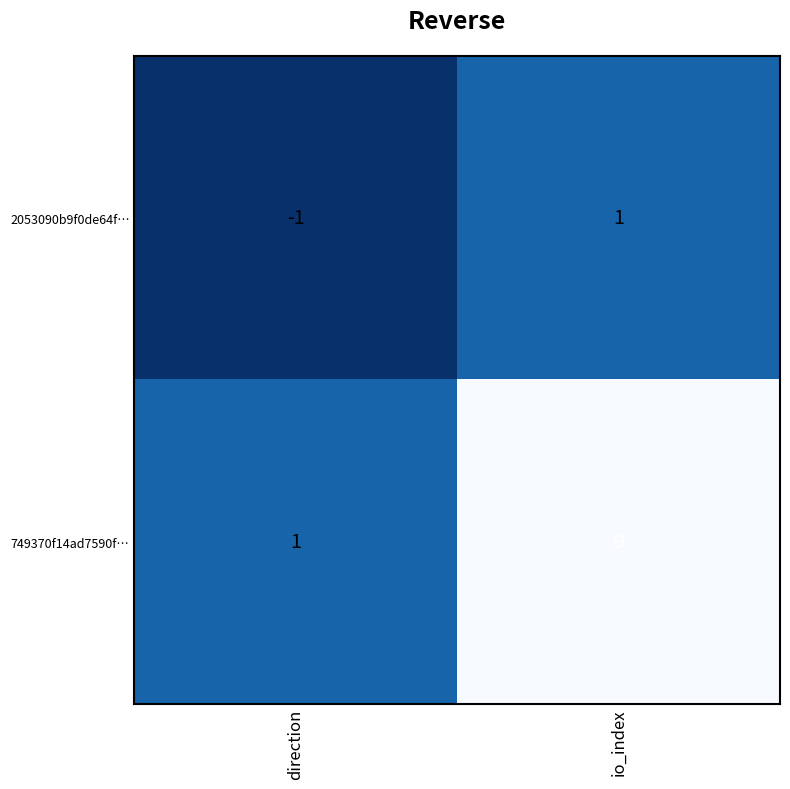

Reading right to left, what are all the values shown in this chart?

2053090b9f0de64f…: io_index=1	direction=-1
749370f14ad7590f…: io_index=9	direction=1